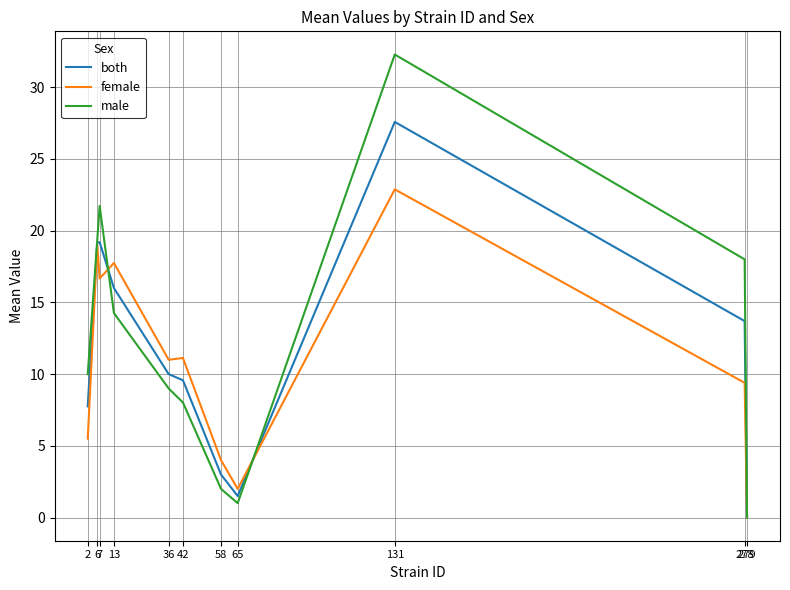

Which series has the largest range (max minus min)?

male